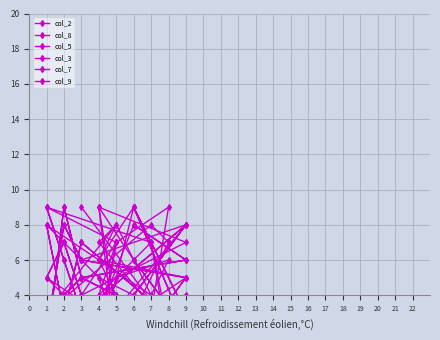

Is it true that col_2 equals 10 at 7?

False